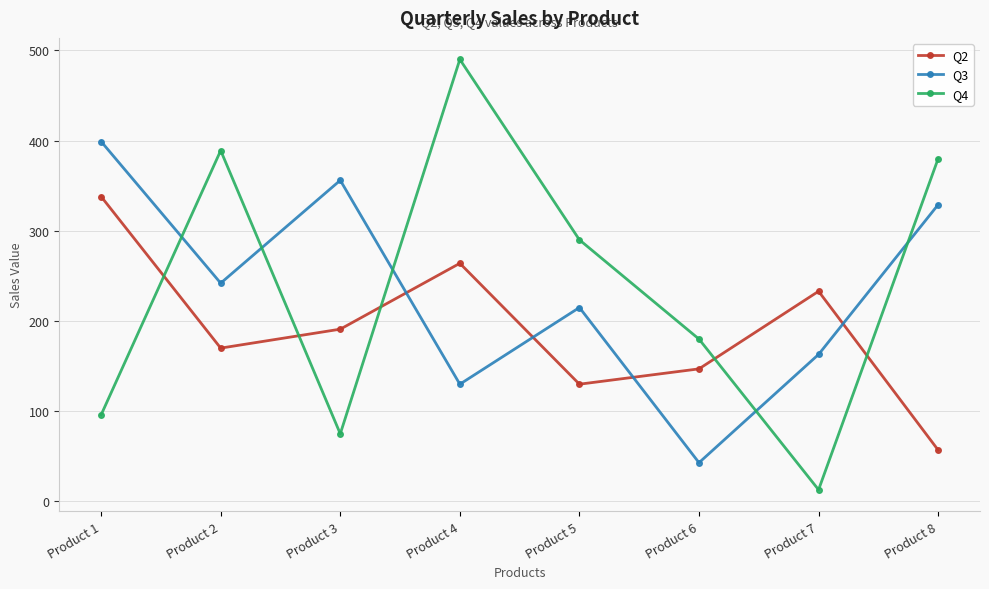

Is the value of Q2 at Product 6 greater than the value of Q4 at Product 7?

Yes